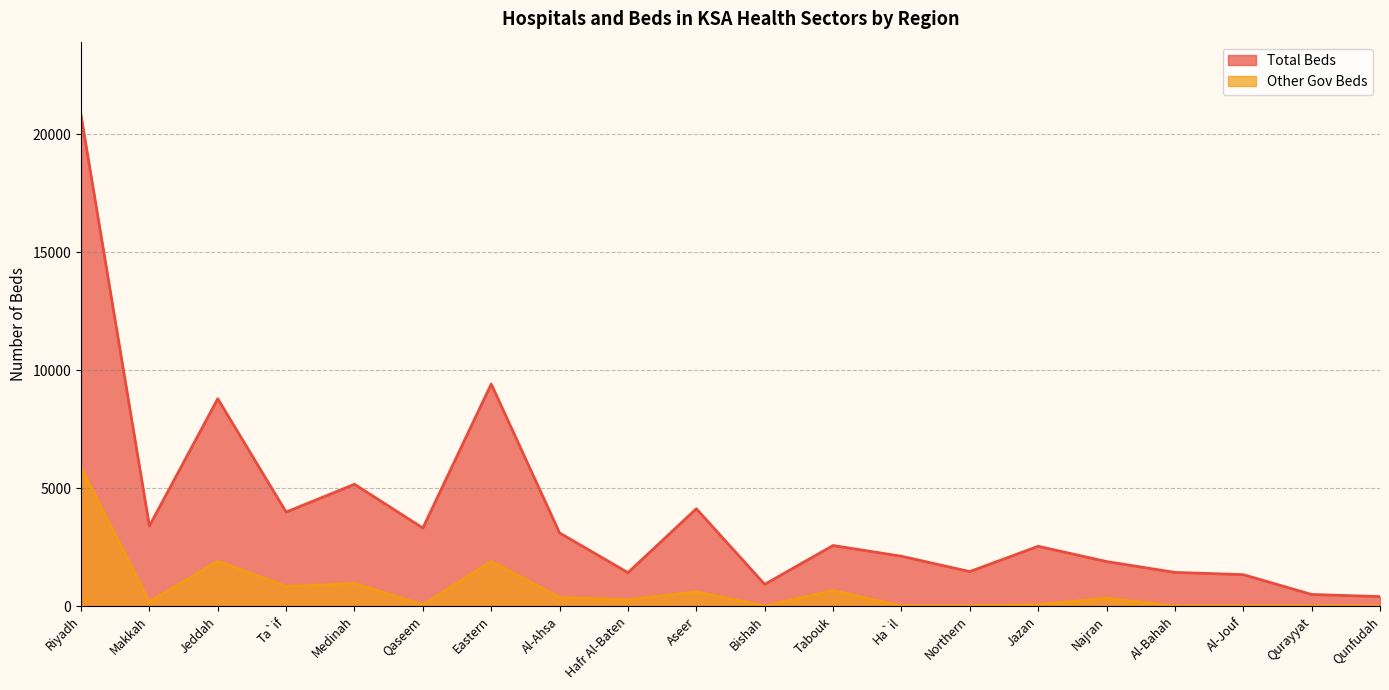

True or false: Other Gov Beds has more than 2 points higher than both neighbors.

True